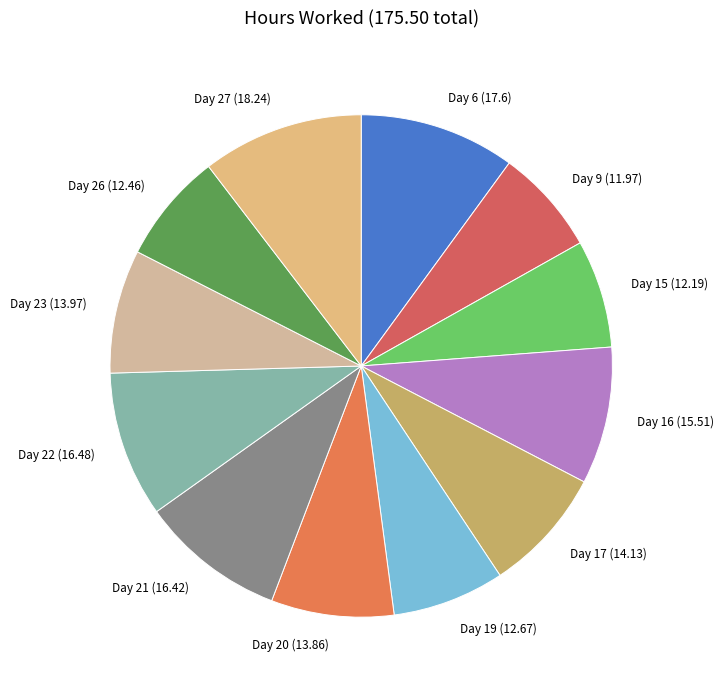

What is the ratio of the value at Day 15 (12.19) to the value at Day 22 (16.48)?

0.7